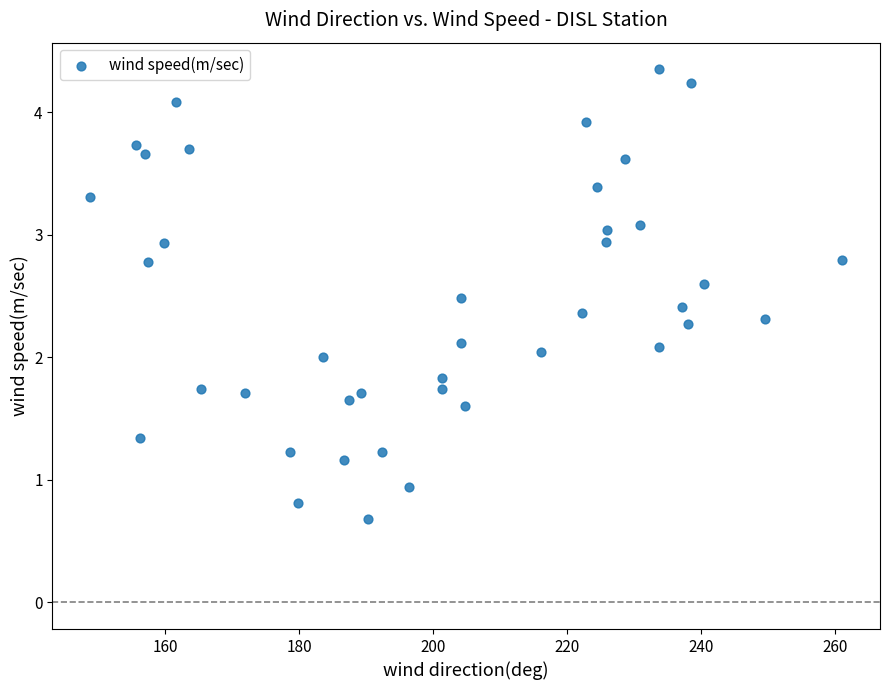

What is the range of Y values (max minus min)?

3.7